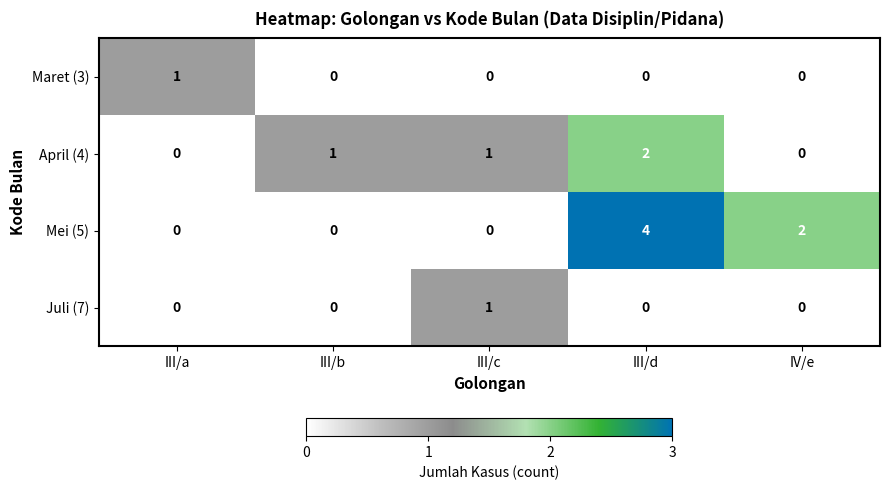

Which label corresponds to the largest value in the chart?

III/d